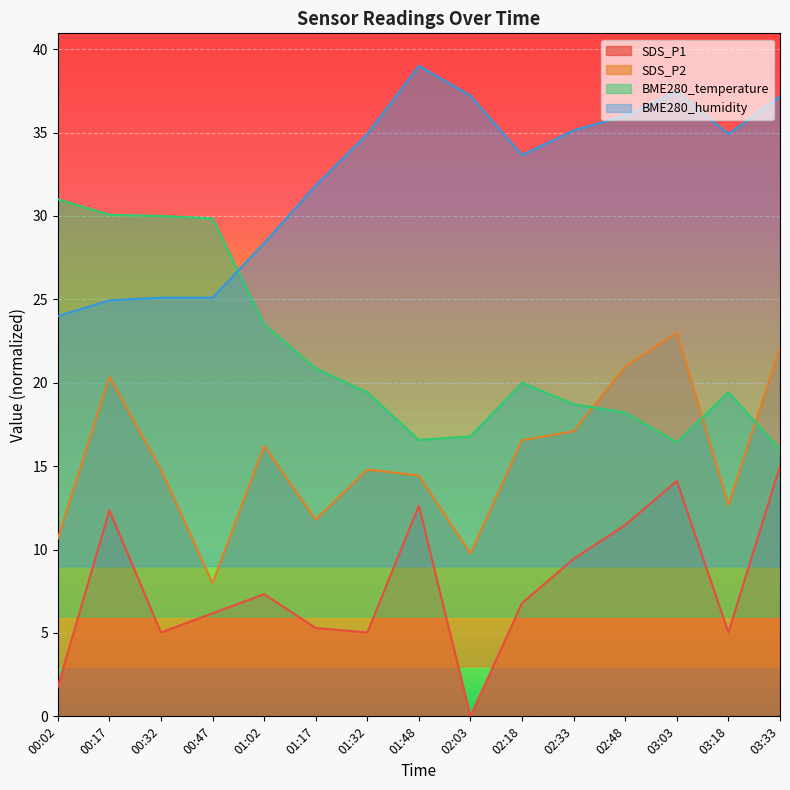

True or false: BME280_humidity and SDS_P1 cross at least once.

False